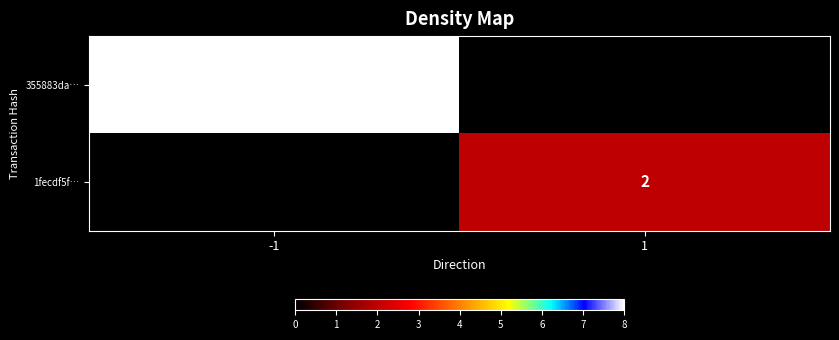

Which series has the largest range (max minus min)?

355883da…